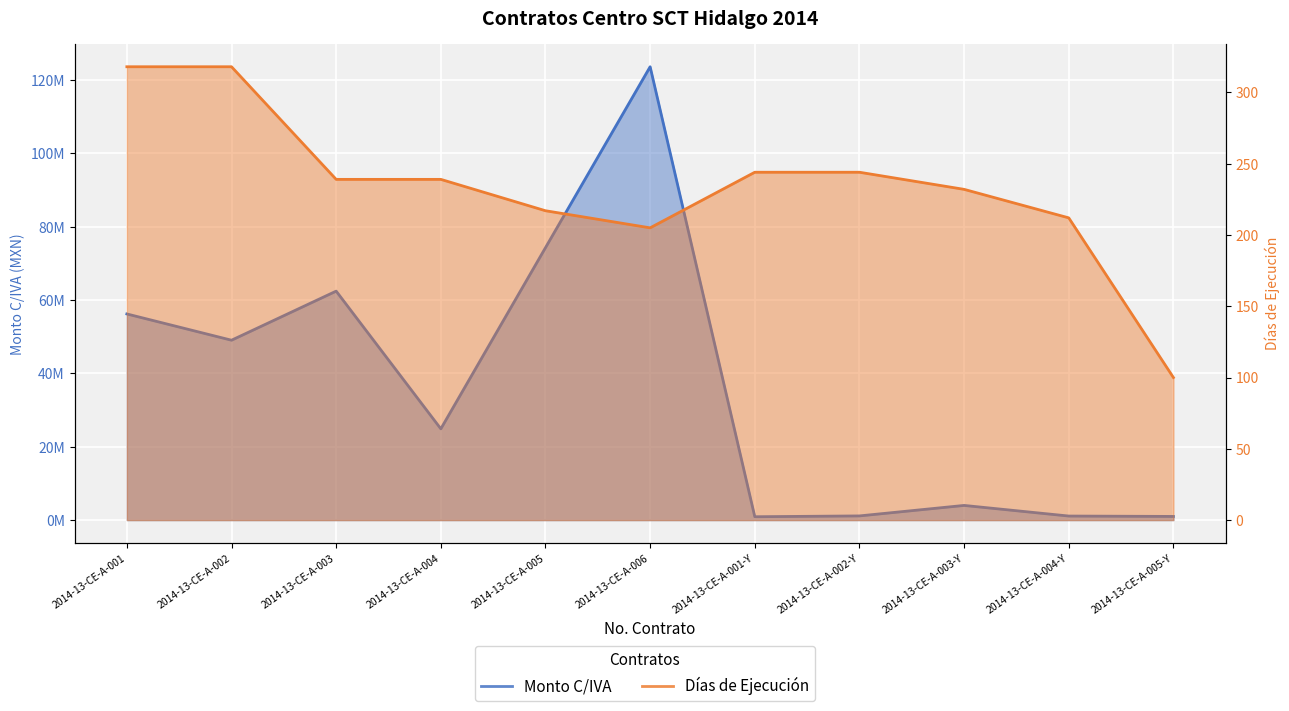

At which category is the sum across all series the highest?

2014-13-CE-A-006